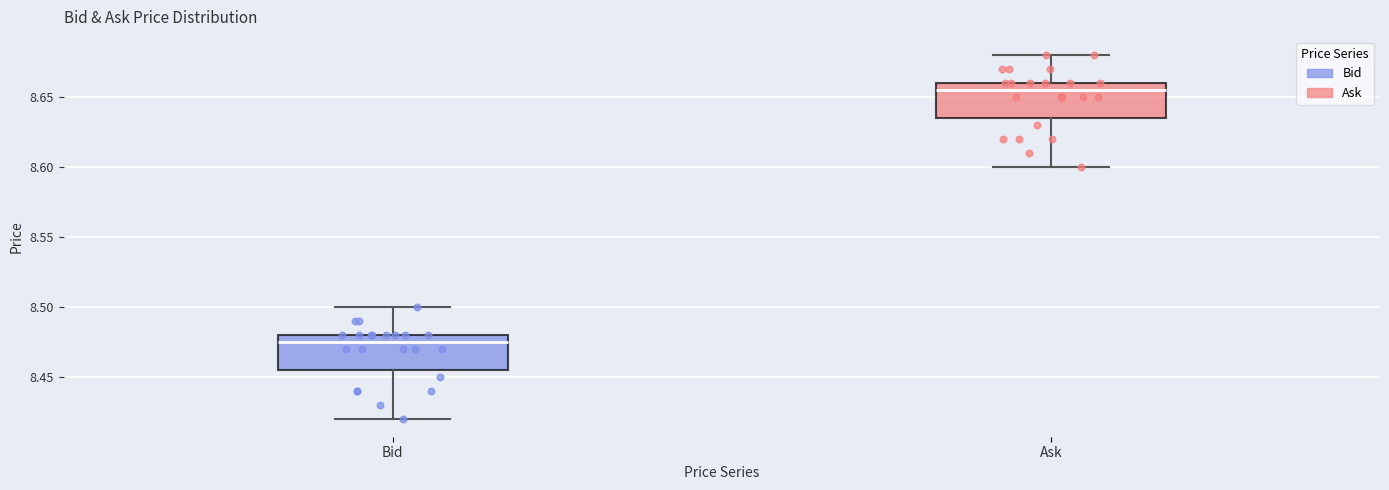

Reading left to right, transcribe this box plot: for each box, give where its median line is, the range the box spans, and where its two whiskers end, as read against the y-axis. The values are not printed on the chart, so give them approximately, as read against the axis.

Bid: median 8.475, box 8.455 to 8.480, whiskers 8.420 to 8.500
Ask: median 8.655, box 8.635 to 8.660, whiskers 8.600 to 8.680